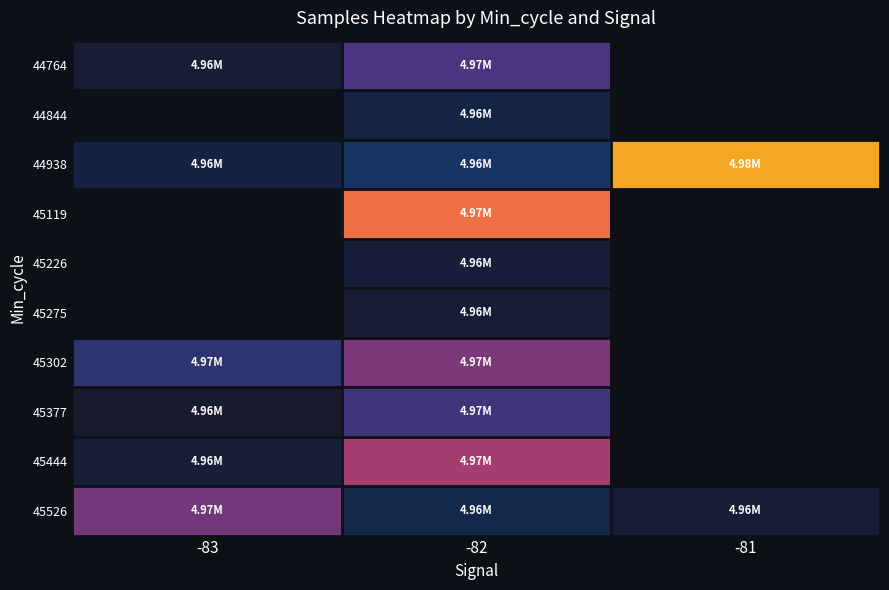

What is the smallest value displayed?

4955174.0